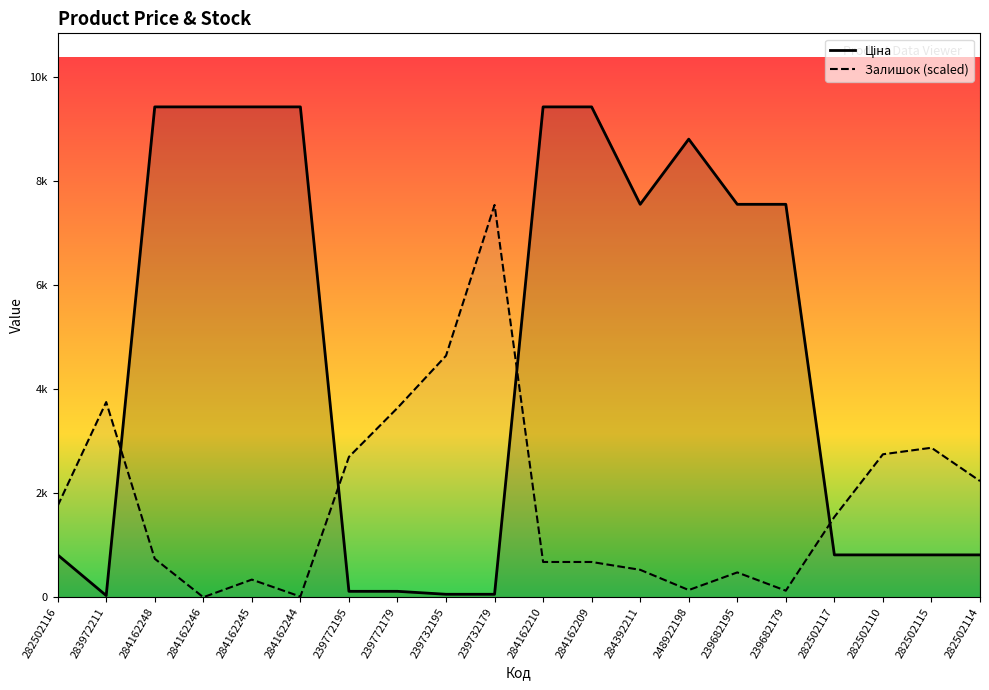

What is the label of the 19th point from the left?

282502115